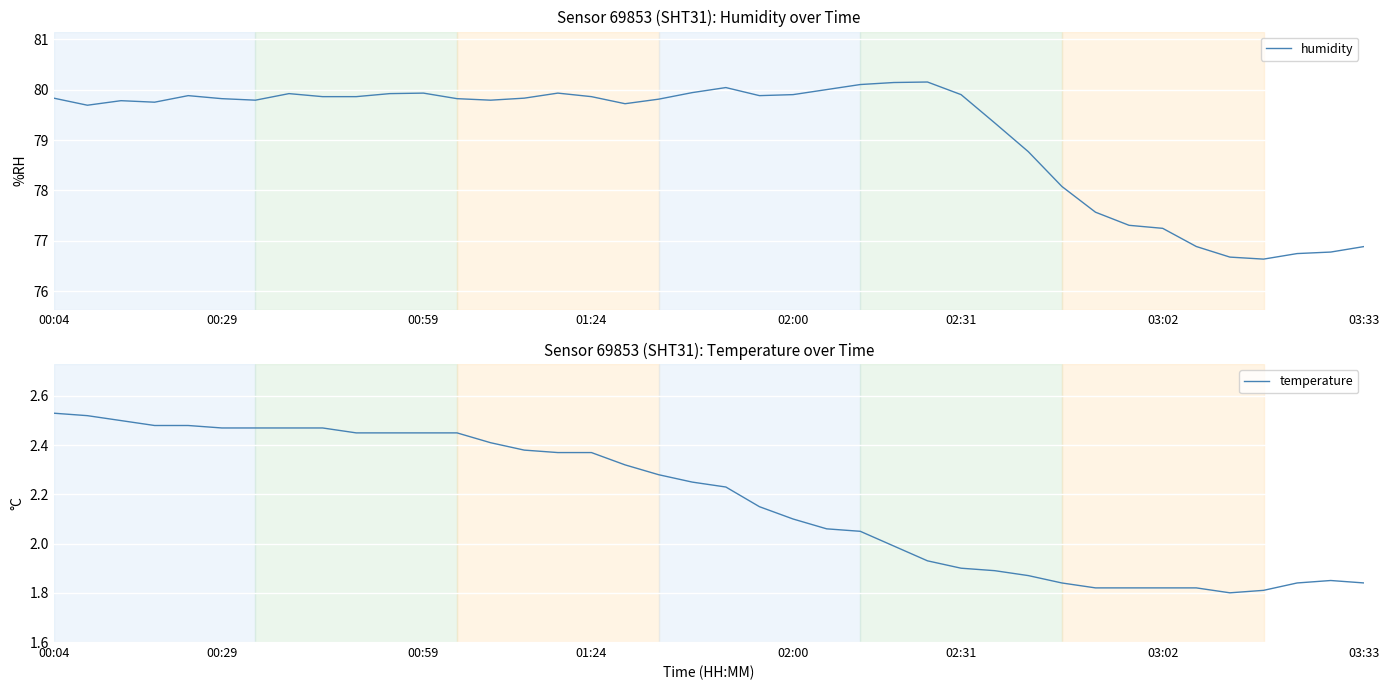

Is it true that temperature equals 3.2 at 00:59?

False